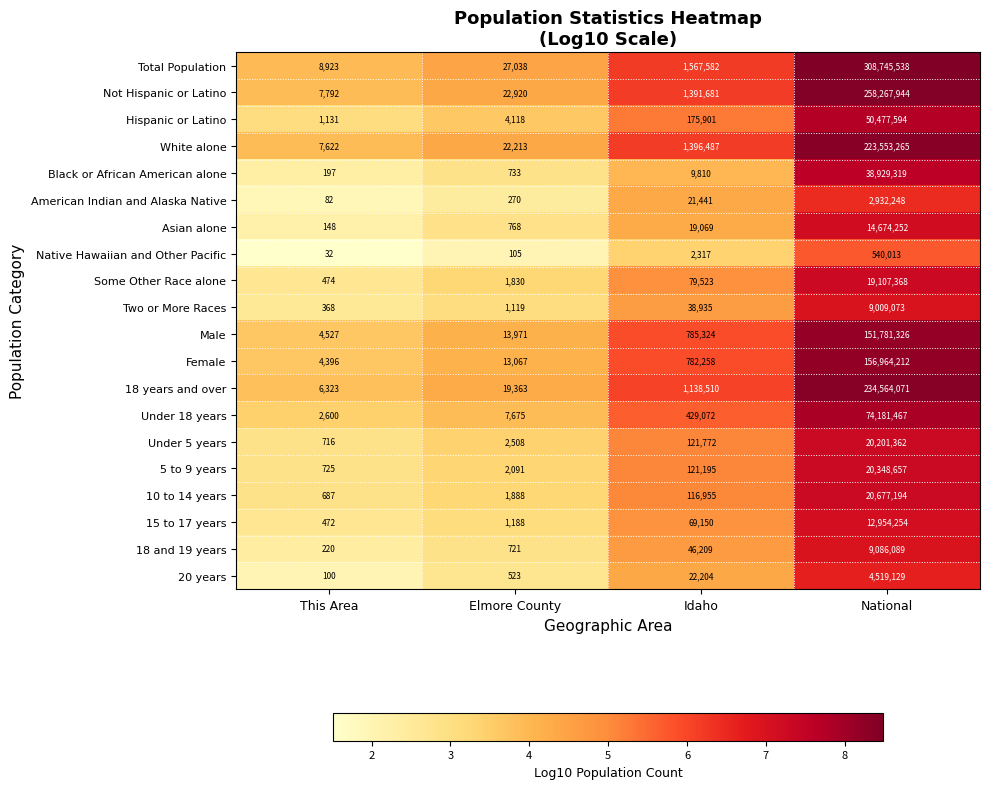

At which label is 15 to 17 years closest to 6477363?

Idaho